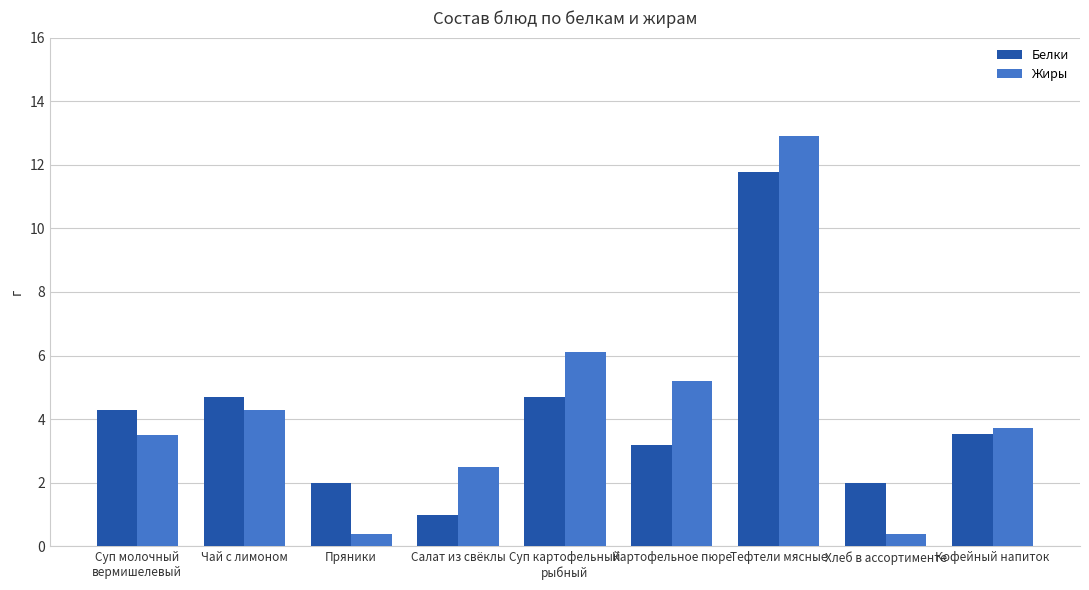

What is the lowest value of the Жиры series?

0.4